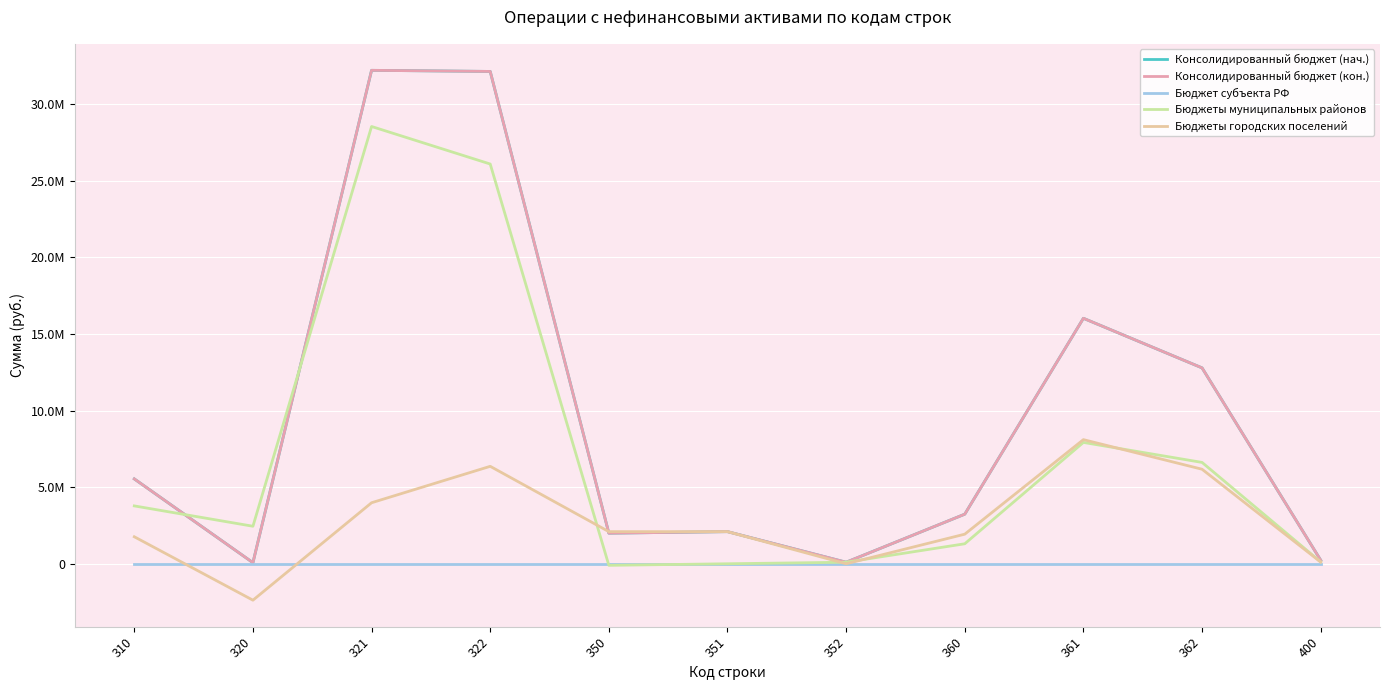

Is this an area chart (filled region under the line)?

No